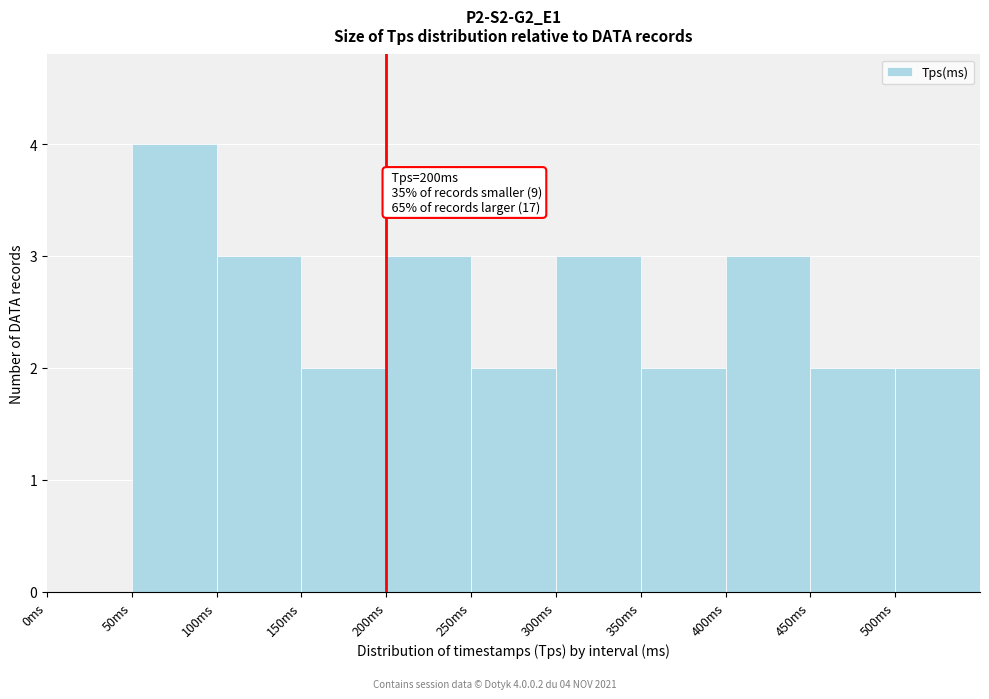

Which range on the x-axis has the tallest bar?

50 to 100